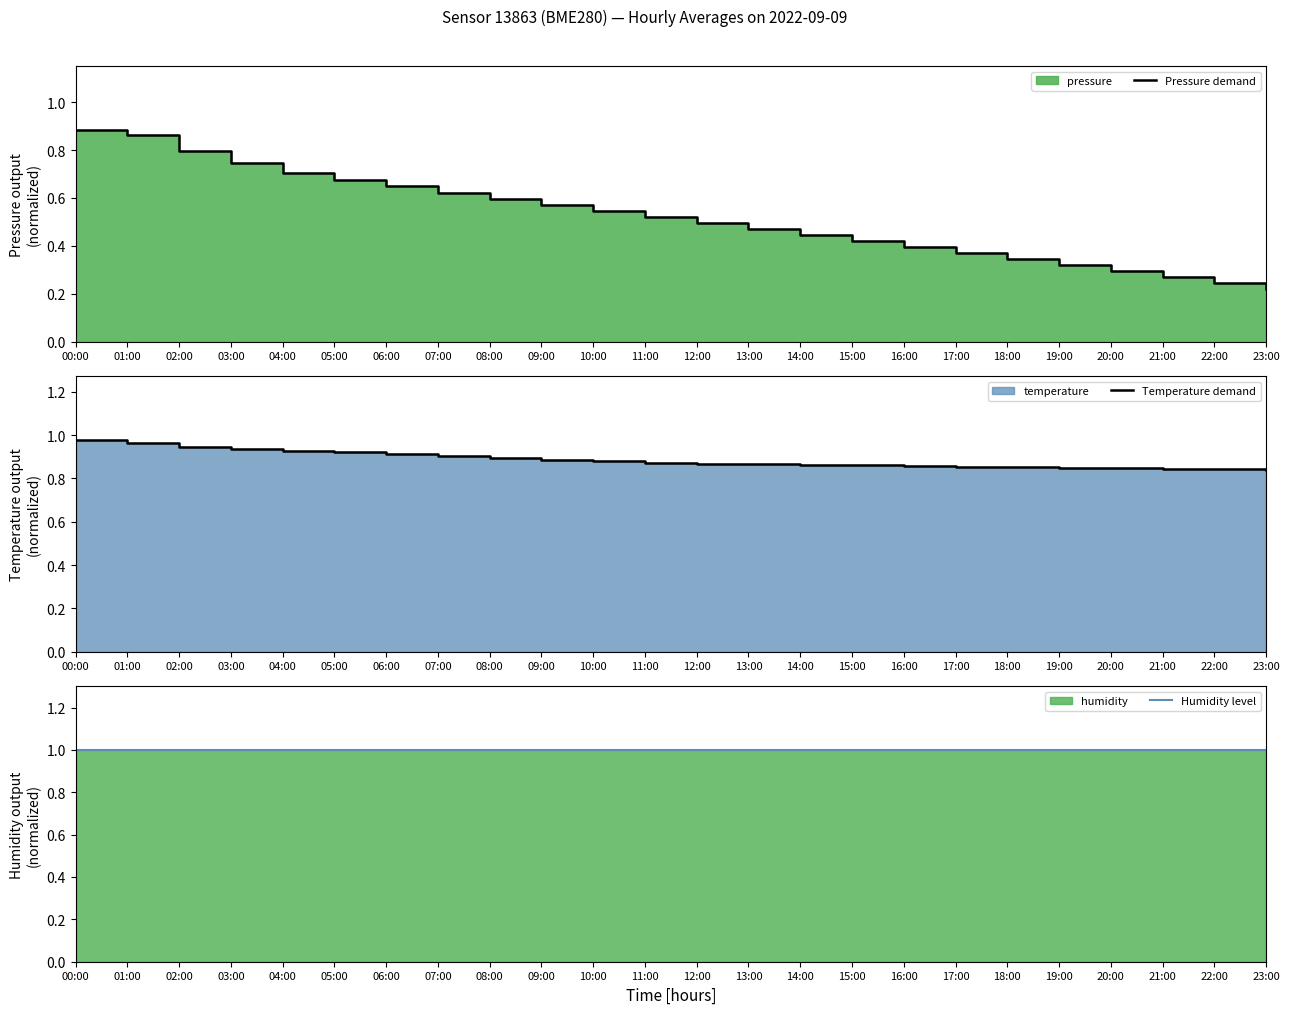

Between 05:00 and 14:00, which series saw the biggest shift?

Pressure demand